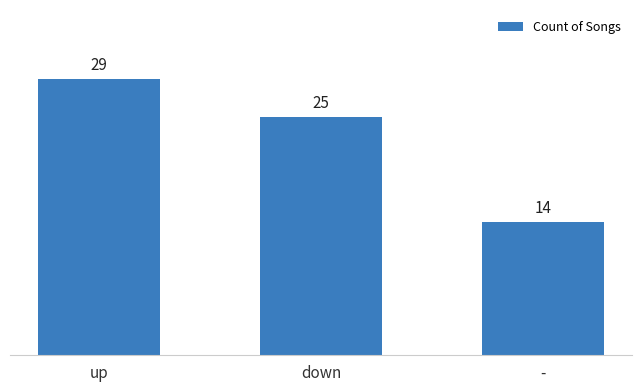

What is the sum of all values?

68